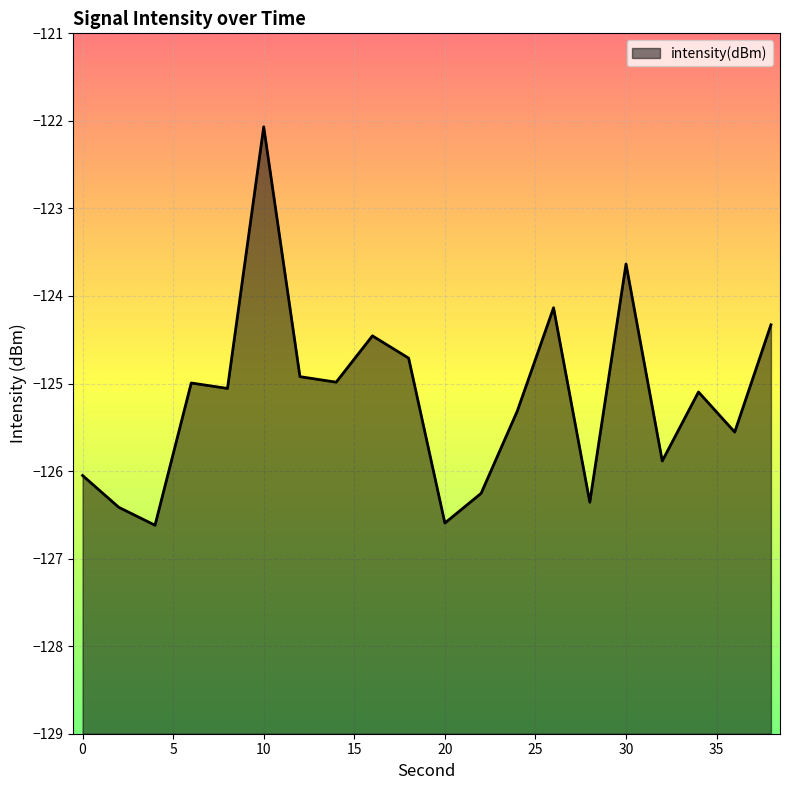

What is the greatest value displayed?

-122.1